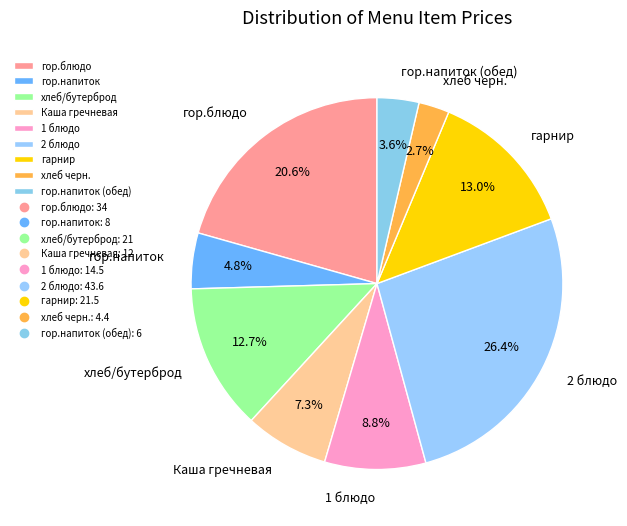

True or false: гор.напиток (обед) accounts for 18% of the total.

False